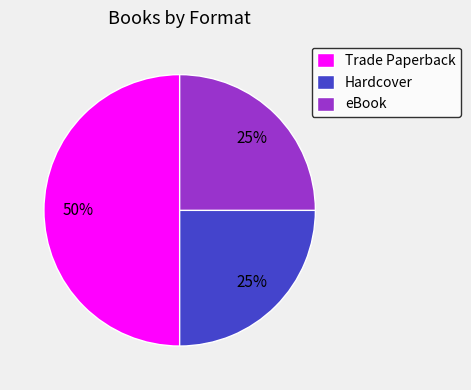

True or false: Trade Paperback accounts for 50% of the total.

True